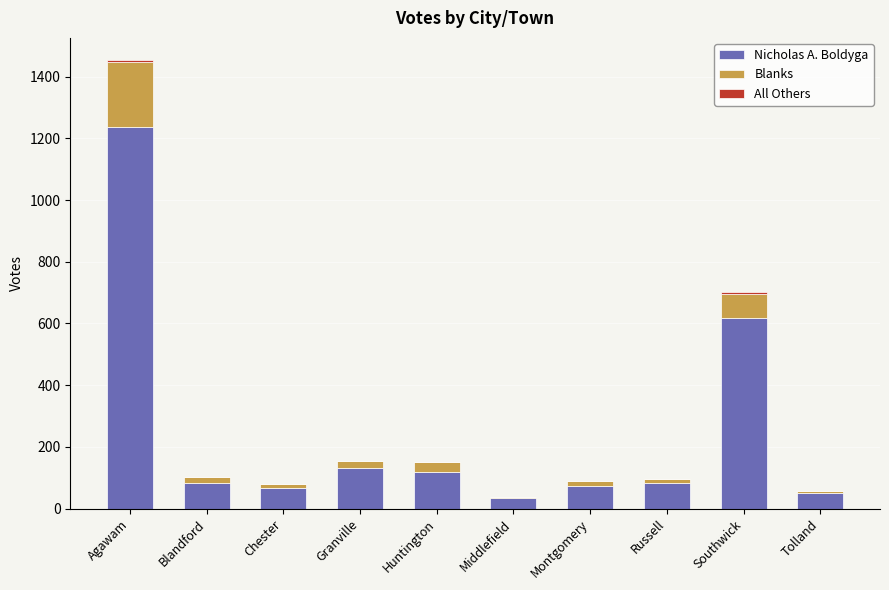

At which category is the sum across all series the highest?

Agawam